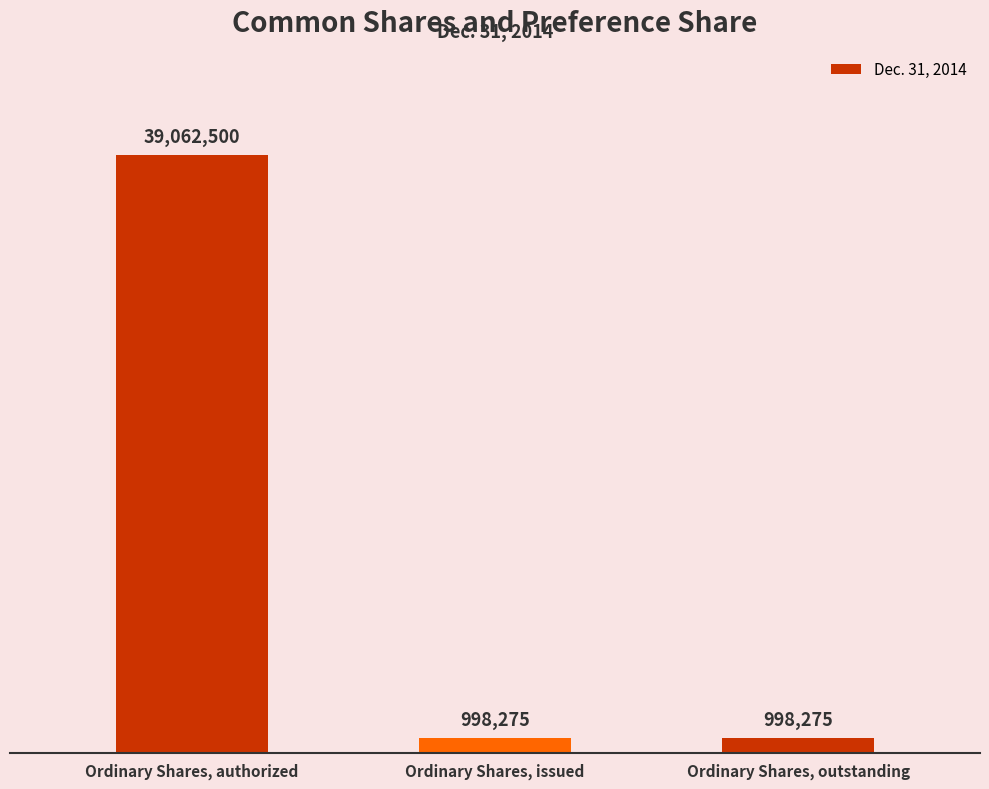

What is the maximum value shown in the chart?

39062500